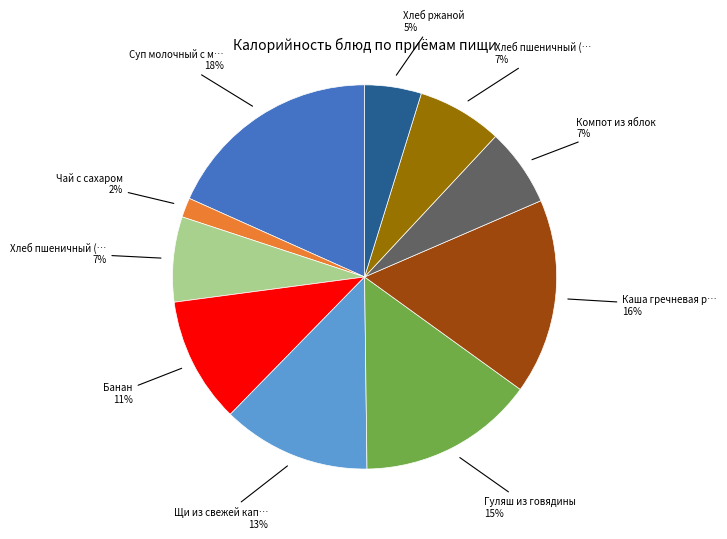

To the nearest percent, what is the average slice percentage?

10%